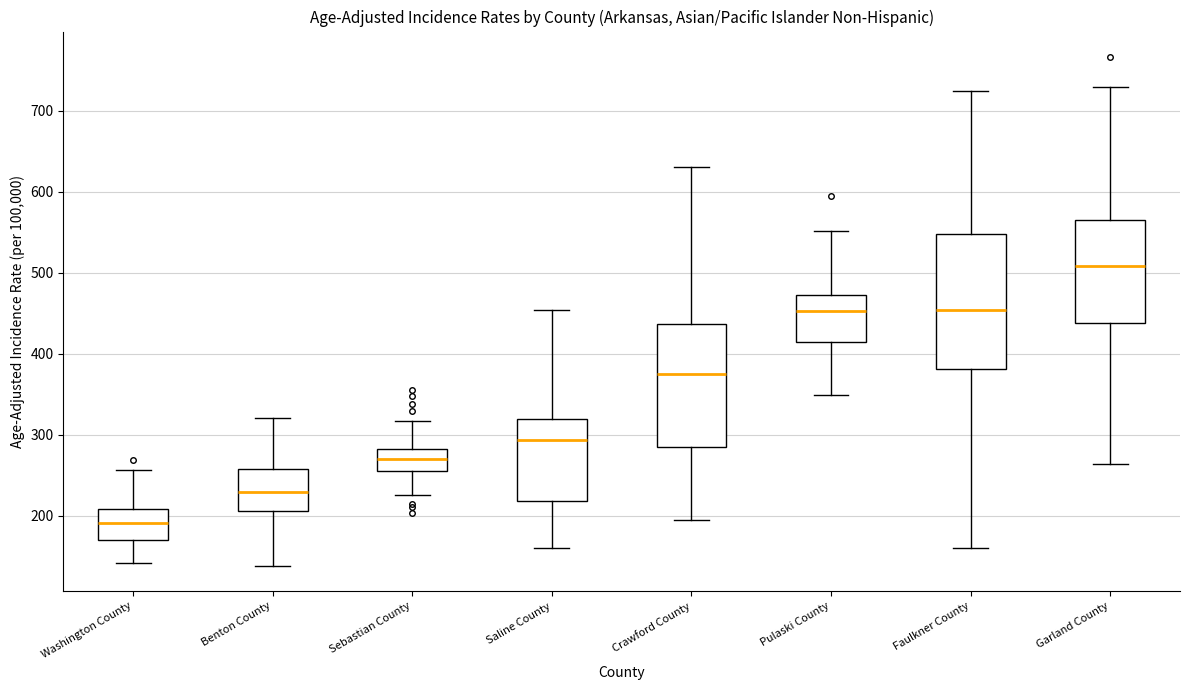

Which box is the tallest, from its lower edge to its upper edge?

Faulkner County